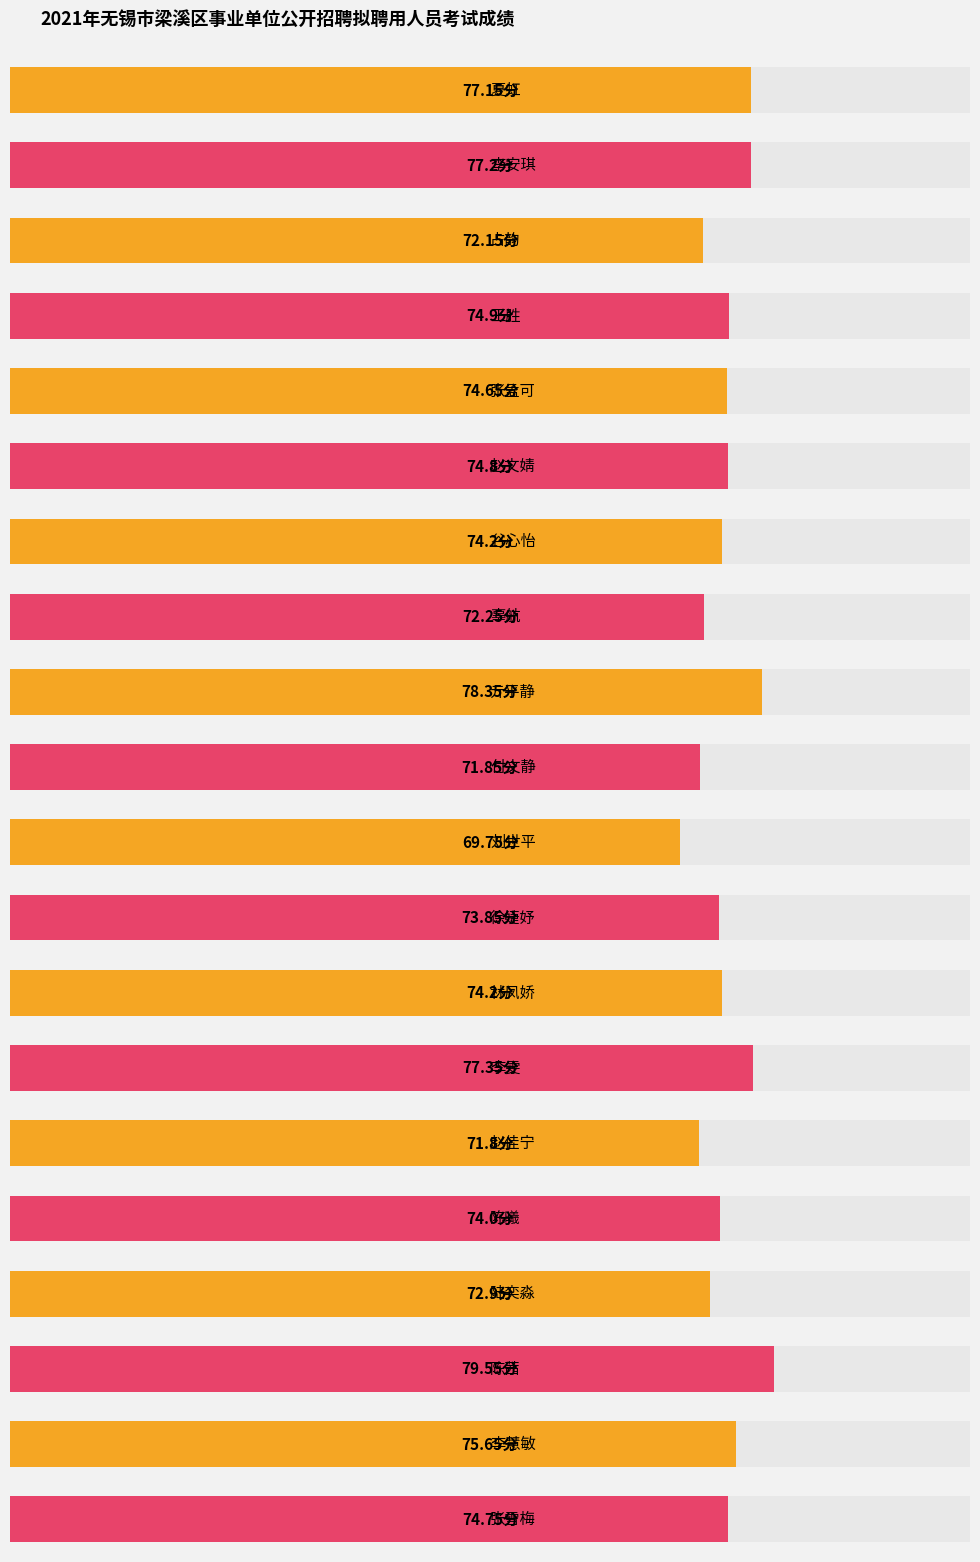

Reading left to right, extract all data points from this chart.

夏虹=77.2	李安琪=77.2	占韵=72.2	王胜=74.9	张孟可=74.7	赵文婧=74.8	谷心怡=74.2	辜航=72.2	亓平静=78.3	付文静=71.8	刘世平=69.8	徐婕妤=73.8	林凤娇=74.2	李雯=77.3	赵佳宁=71.8	陈曦=74.0	陆奕淼=72.9	陈茜=79.5	李慧敏=75.7	张雪梅=74.8